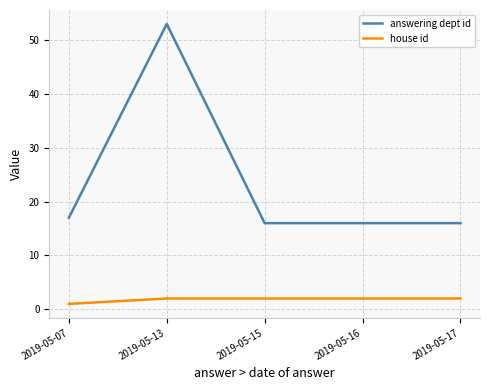

True or false: answering dept id has more than 0 points higher than both neighbors.

True